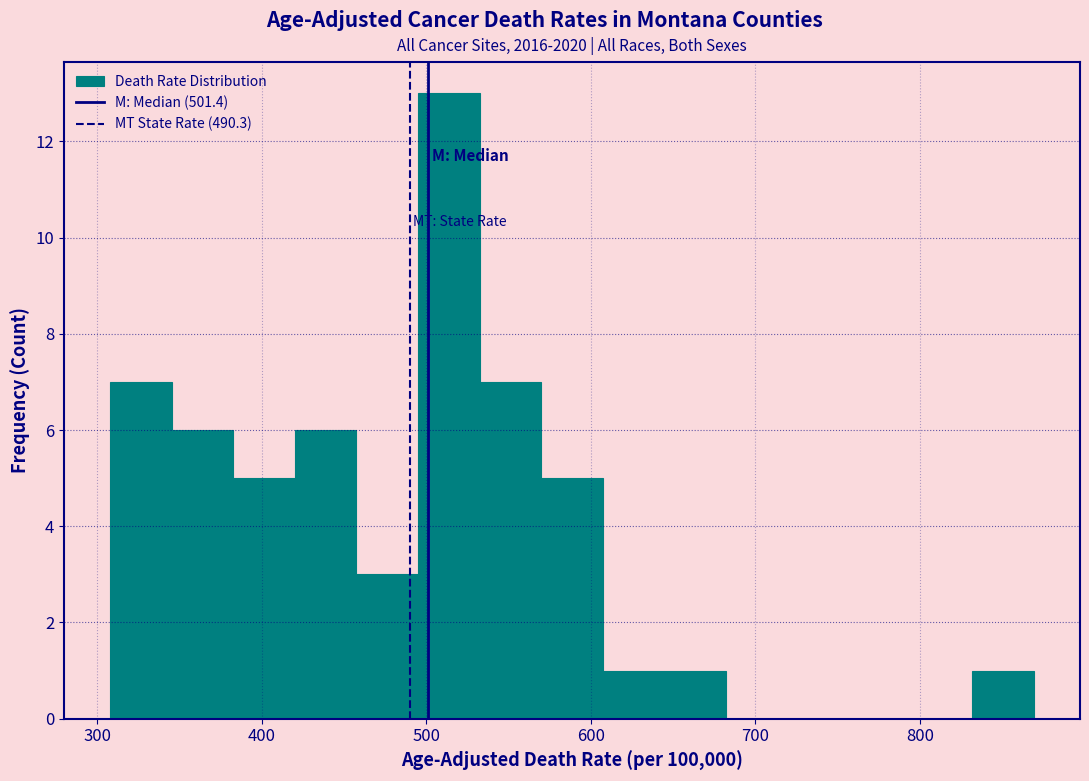

Around what value on the x-axis is the tallest bar? Give the approximate position of its centre, as read against the axis.

510